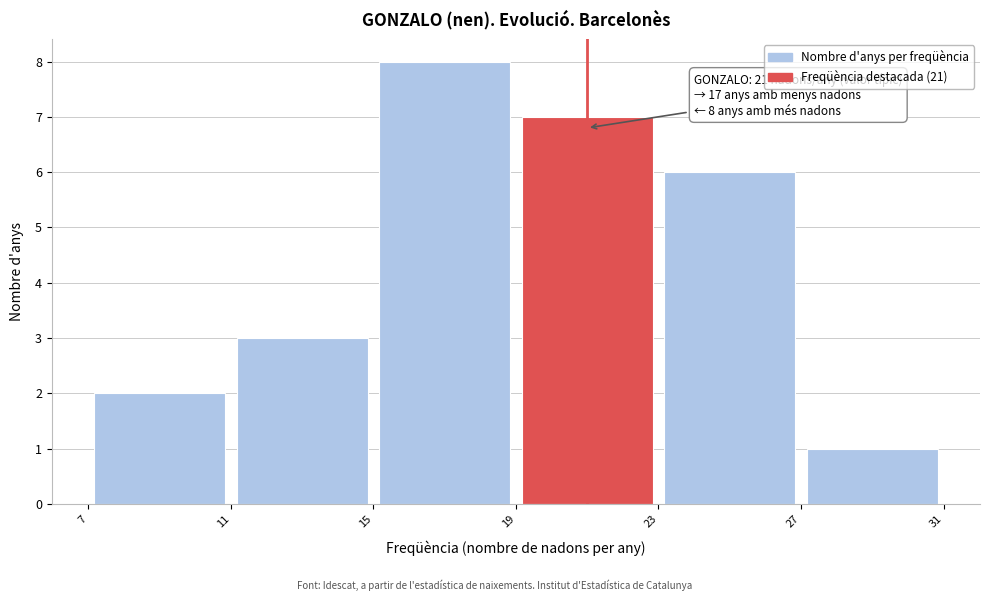

Which range on the x-axis has the tallest bar?

15 to 19